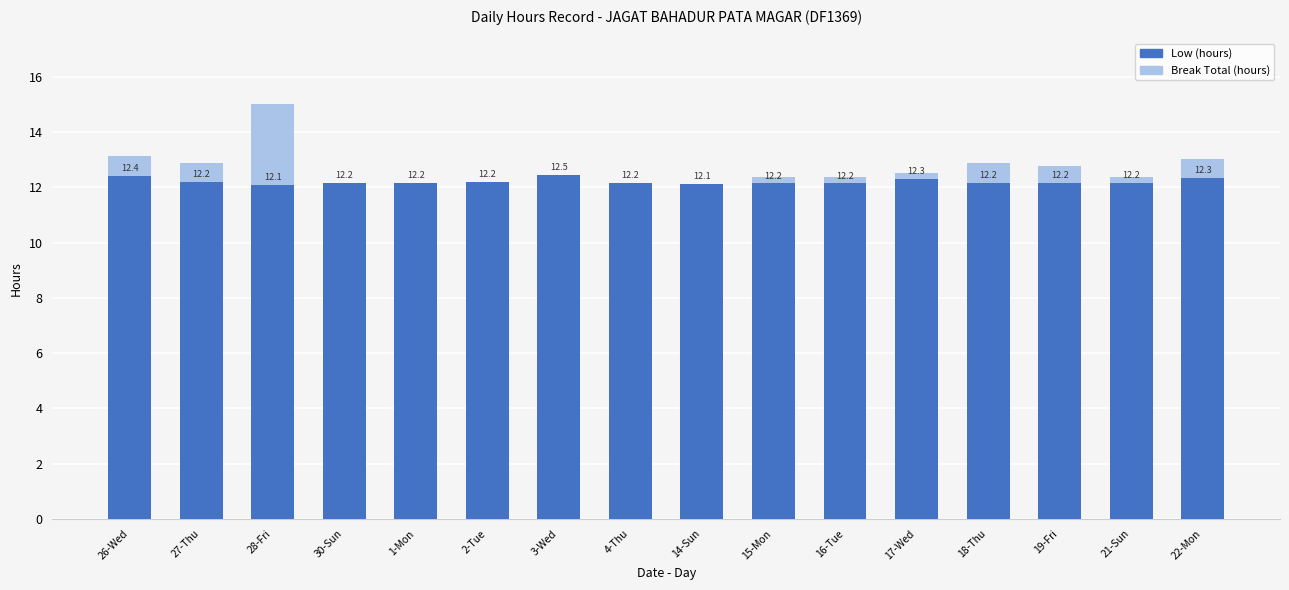

Does the chart contain stacked bars?

Yes